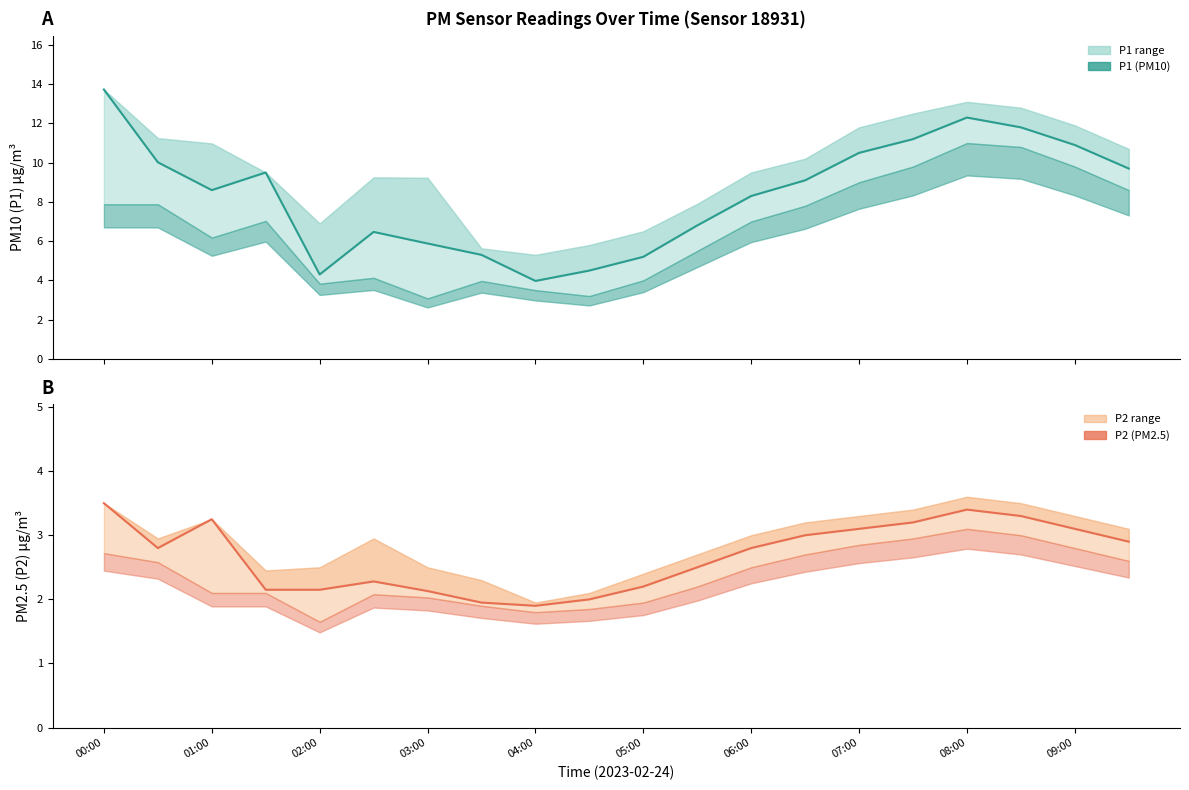

What is the maximum value for P1 (PM10)?

13.7